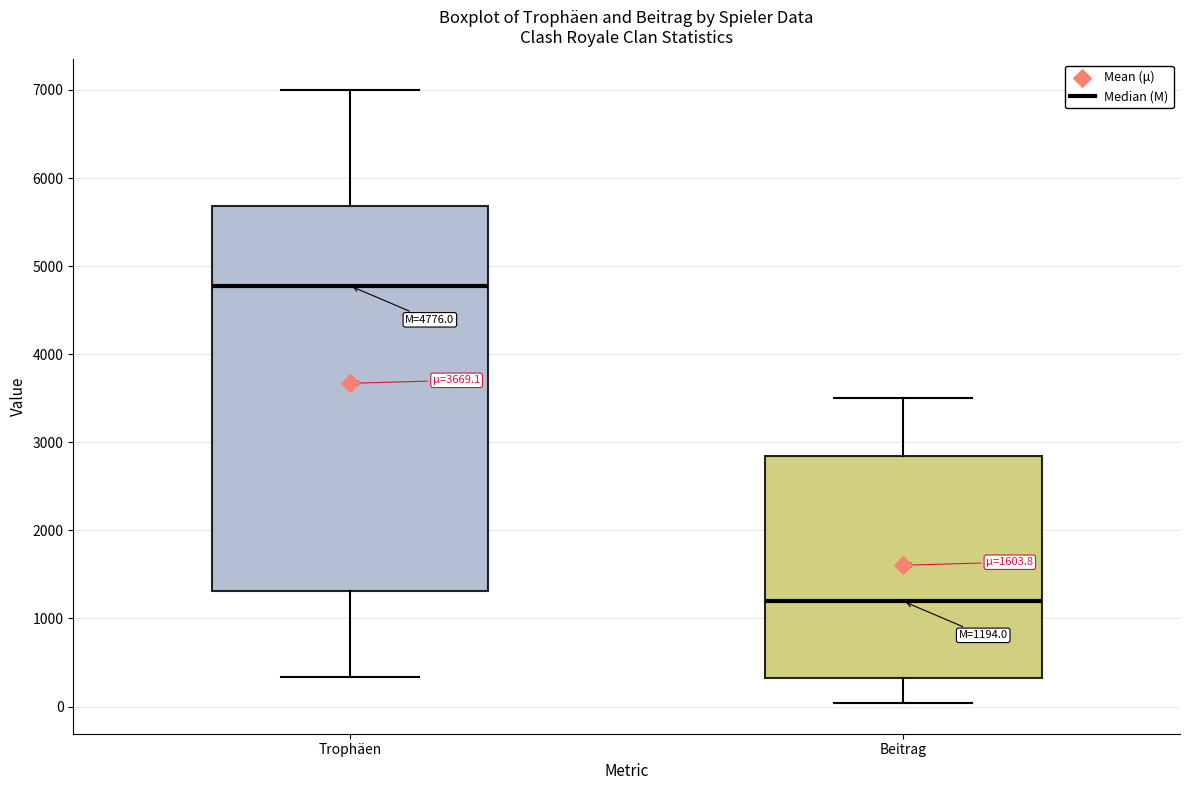

Which box's median line is the lowest?

Beitrag